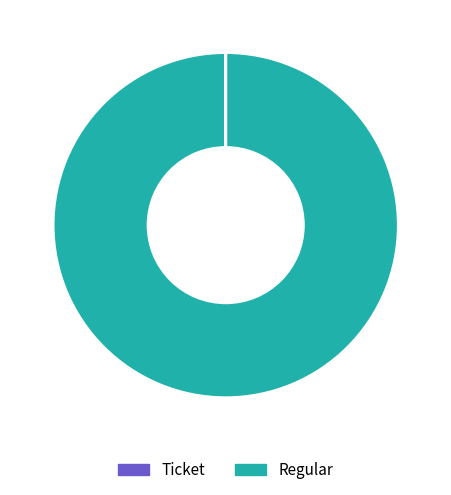

Is Regular the majority of the pie?

Yes